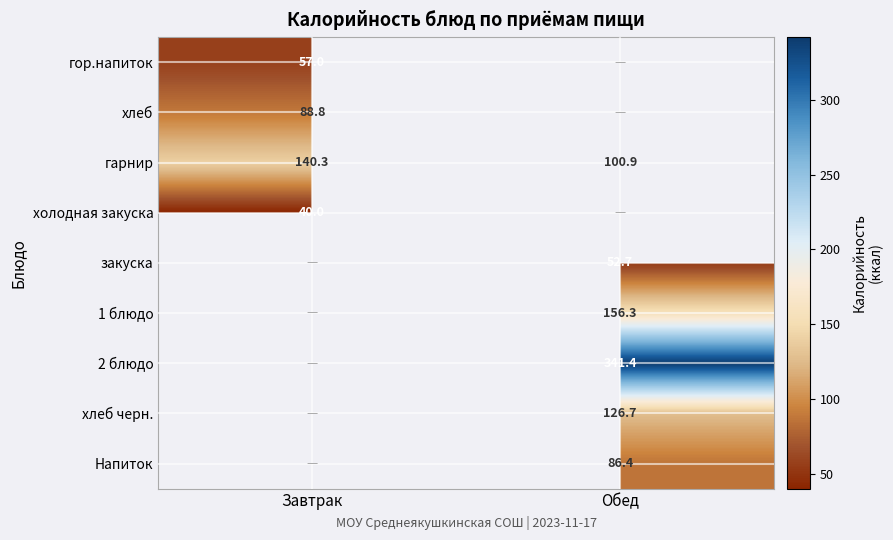

True or false: гарнир has a value of 26.7 at Обед.

False